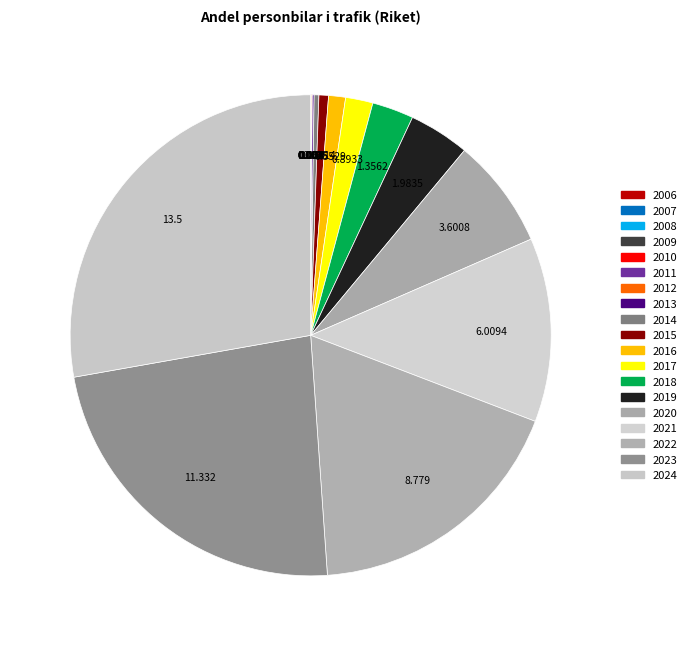

Rank the categories by value from highest to lowest.

2024, 2023, 2022, 2021, 2020, 2019, 2018, 2017, 2016, 2015, 2014, 2013, 2012, 2011, 2009, 2010, 2006, 2007, 2008